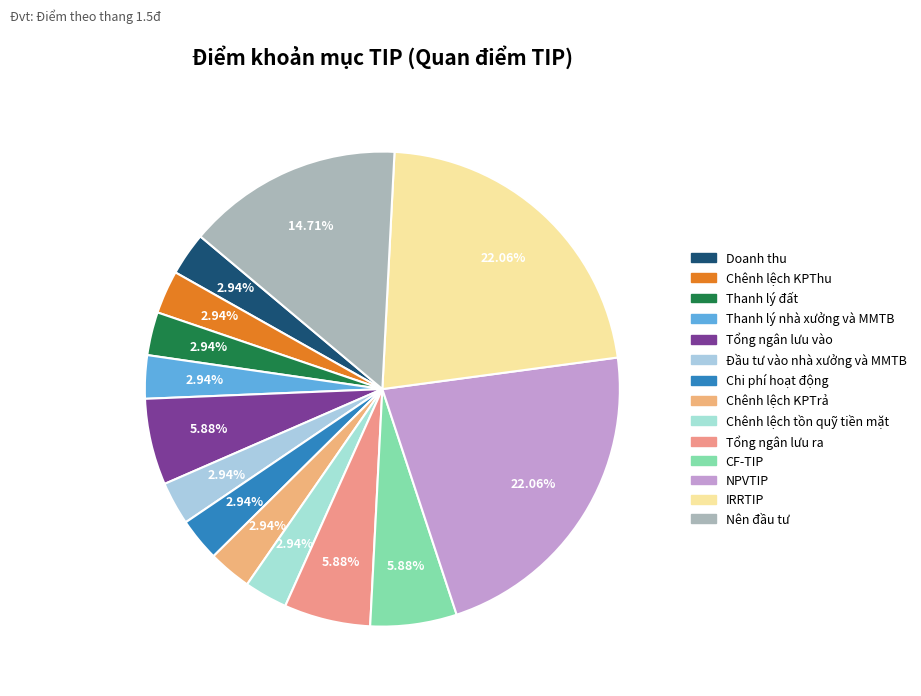

Does any single category account for the majority?

No